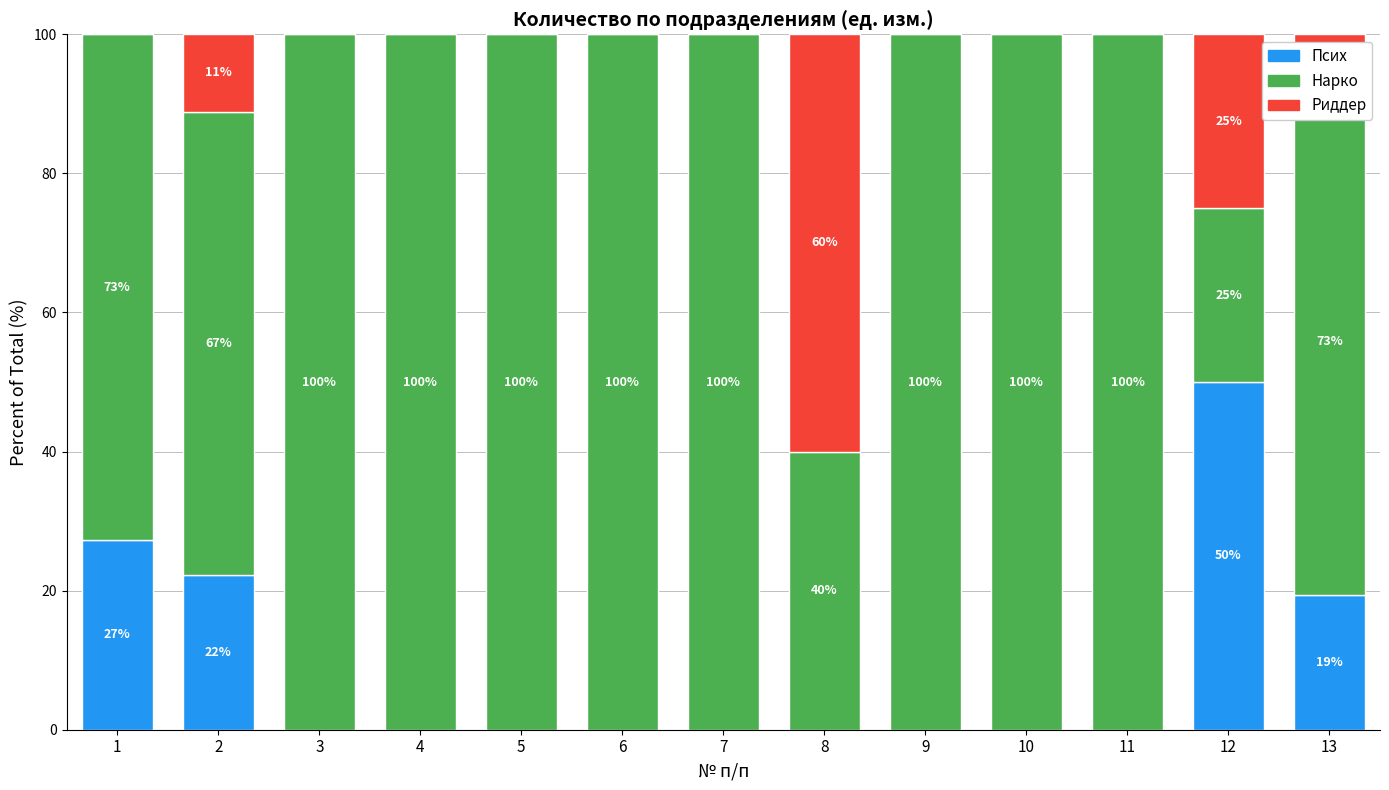

True or false: Псих has a value of 0.0 at 4.

True